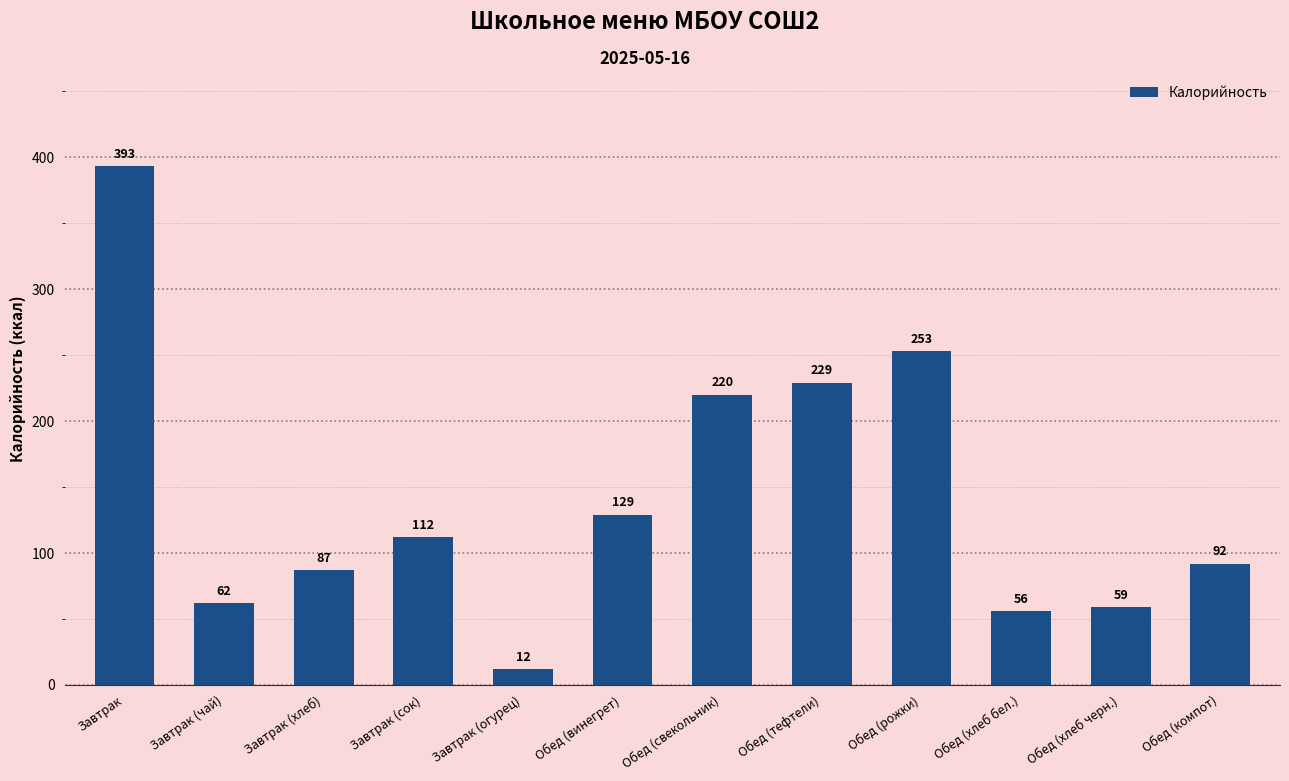

What is the change in value from Завтрак (хлеб) to Завтрак (сок)?

+25